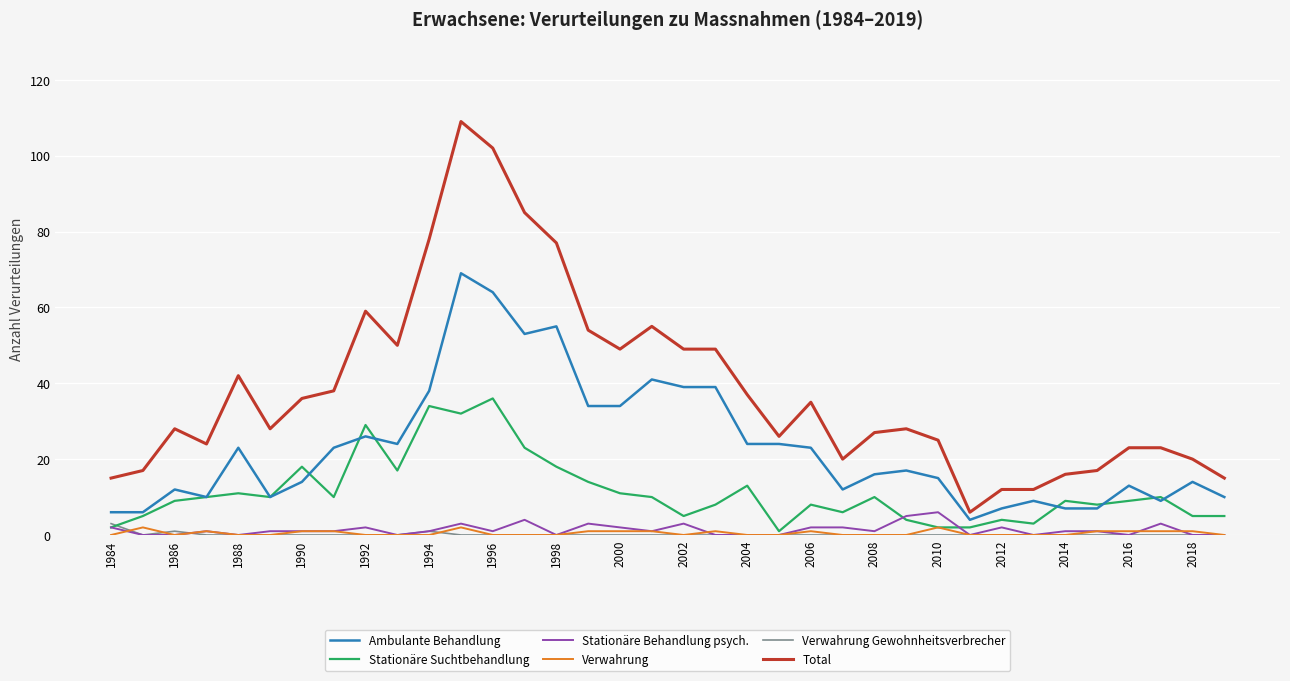

Which series has the largest range (max minus min)?

Total